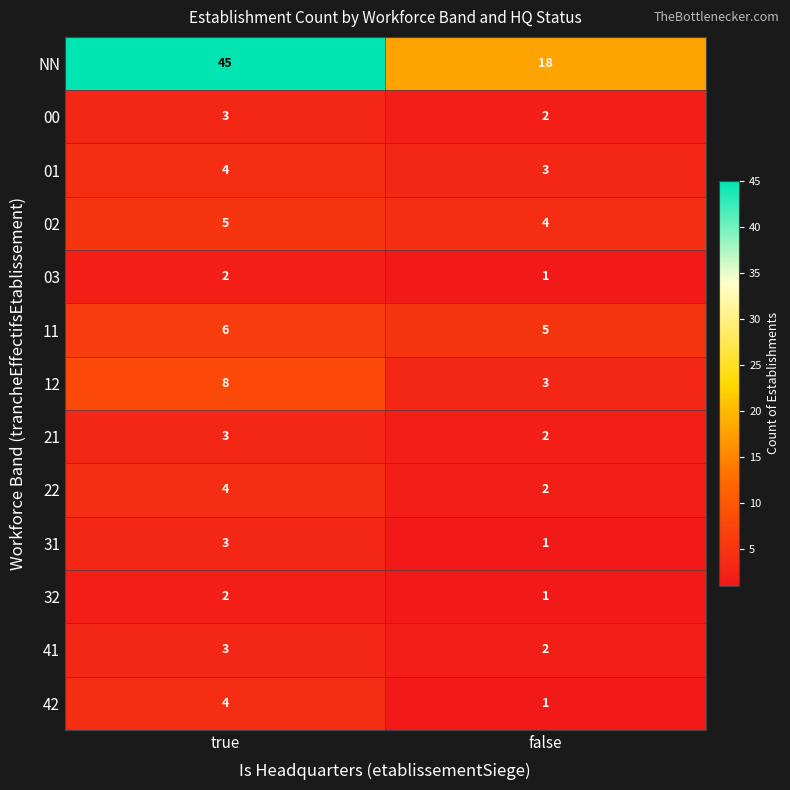

At which label is 12 closest to 5?

false